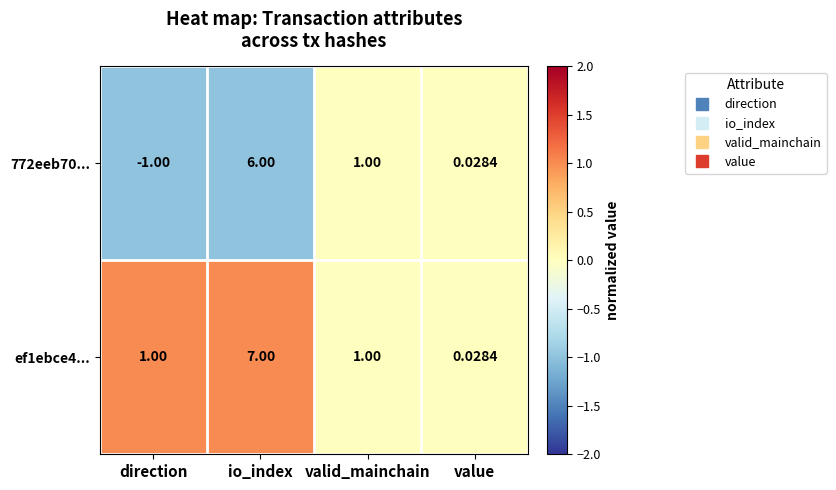

How many categories are shown in the chart?

4